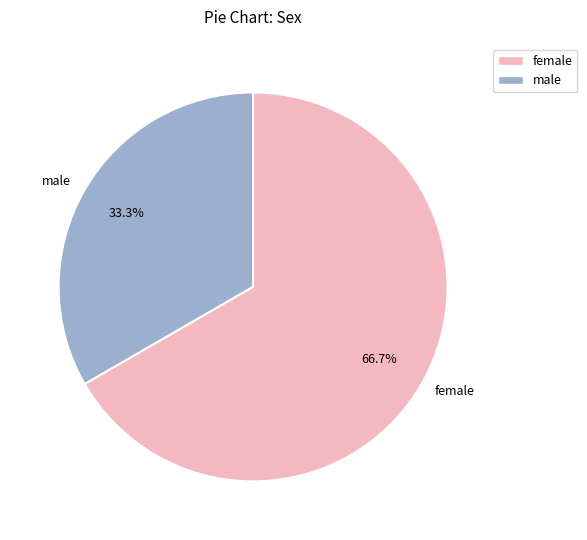

Which slice represents more than half of the pie?

female